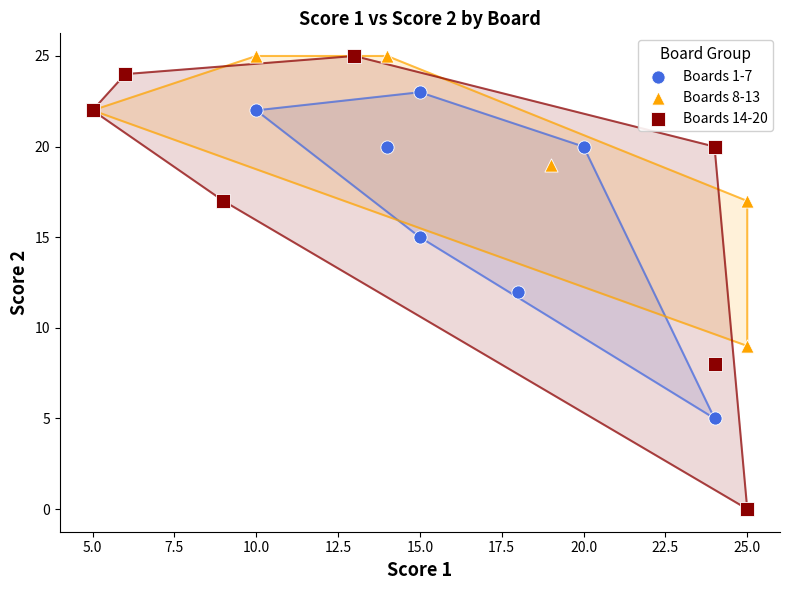

What are all the series names shown in the legend?

Boards 1-7, Boards 8-13, Boards 14-20